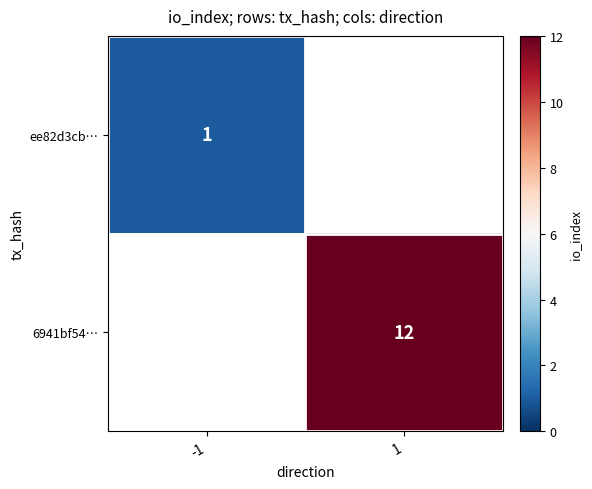

Is it true that 6941bf54… equals 12 at 1?

True